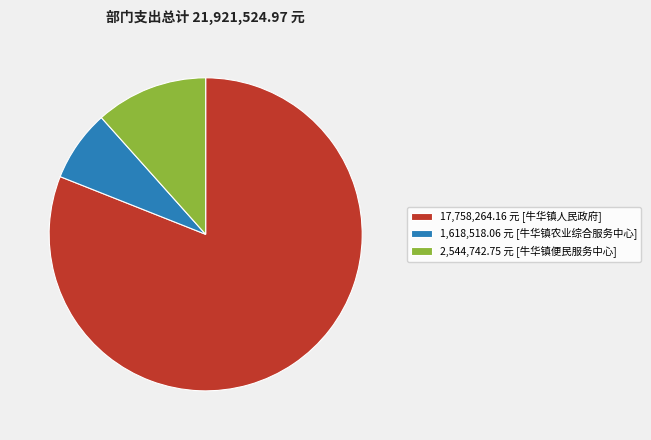

How many slices are in this pie chart?

3